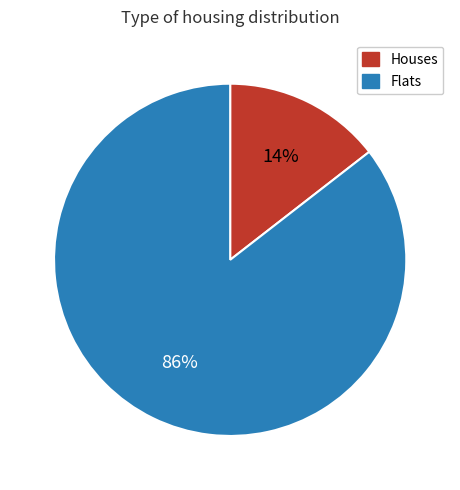

What percentage is the Flats slice, to the nearest percent?

86%